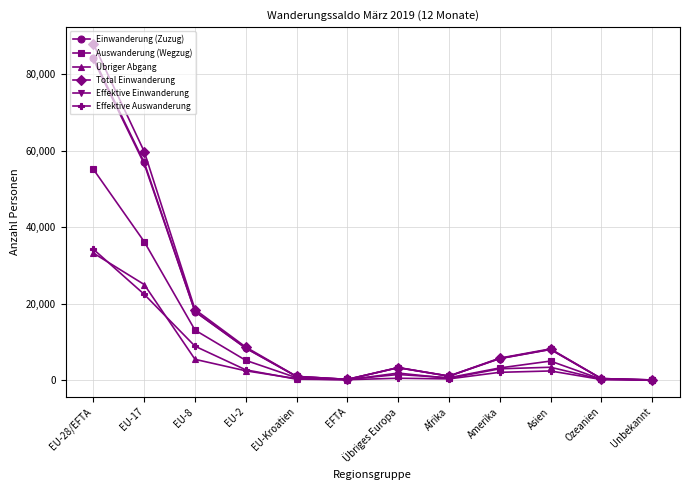

At which category is the sum across all series the highest?

EU-28/EFTA